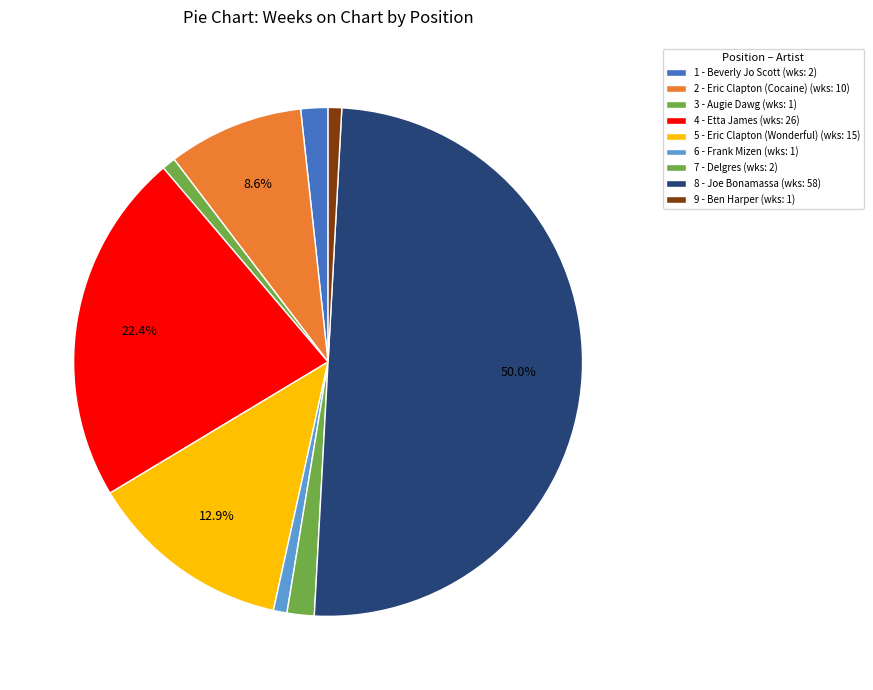

Rank the categories by value from lowest to highest.

3 - Augie Dawg, 6 - Frank Mizen, 9 - Ben Harper, 1 - Beverly Jo Scott, 7 - Delgres, 2 - Eric Clapton (Cocaine), 5 - Eric Clapton (Wonderful), 4 - Etta James, 8 - Joe Bonamassa